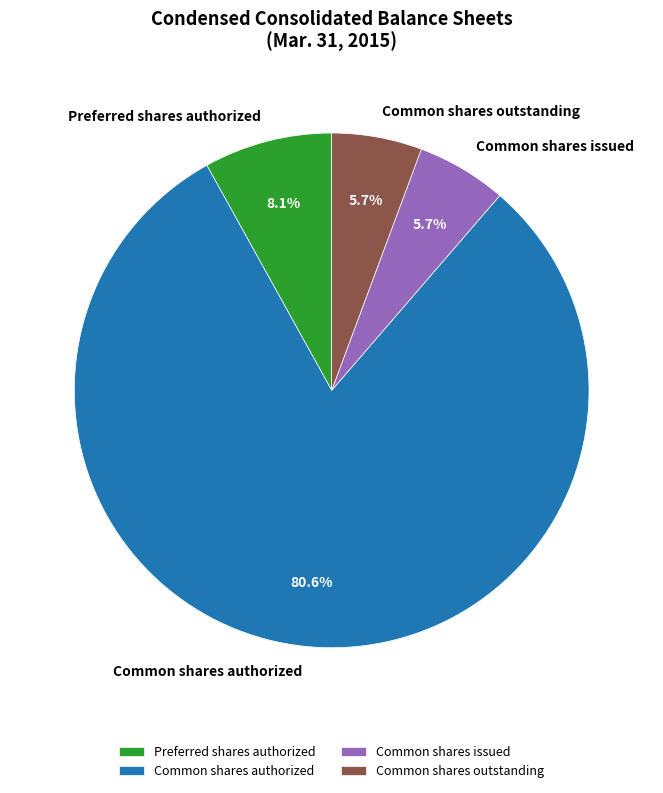

What portion of the pie excludes Common shares outstanding?

94.3%